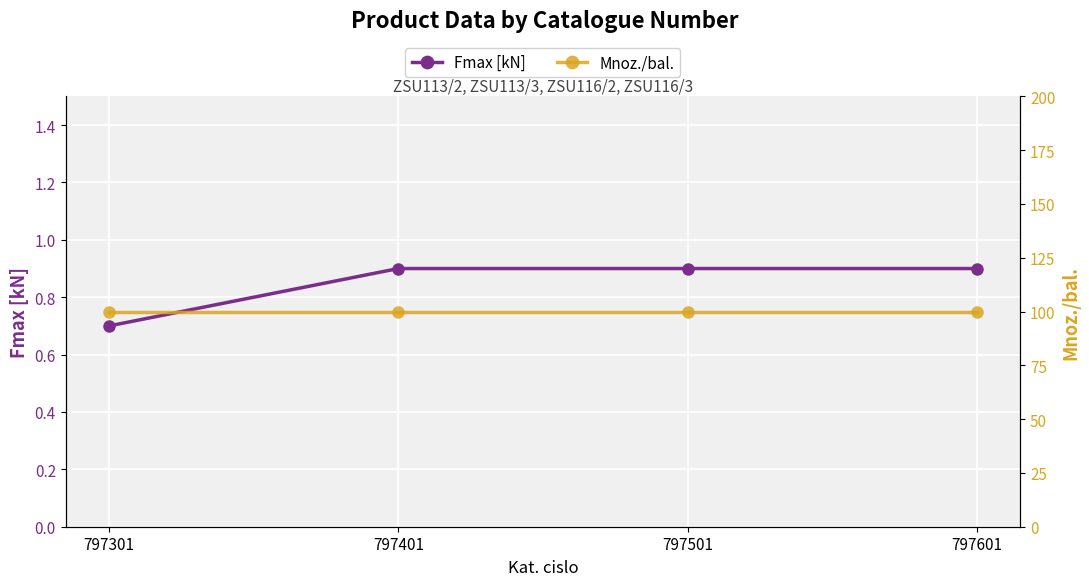

How many lines are shown in the chart?

2